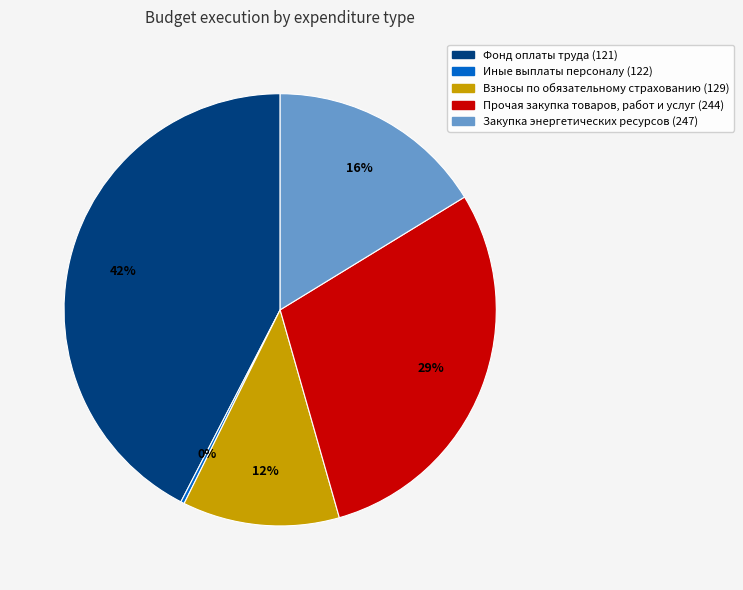

To the nearest percent, what portion does Взносы по обязательному страхованию (129) represent?

12%